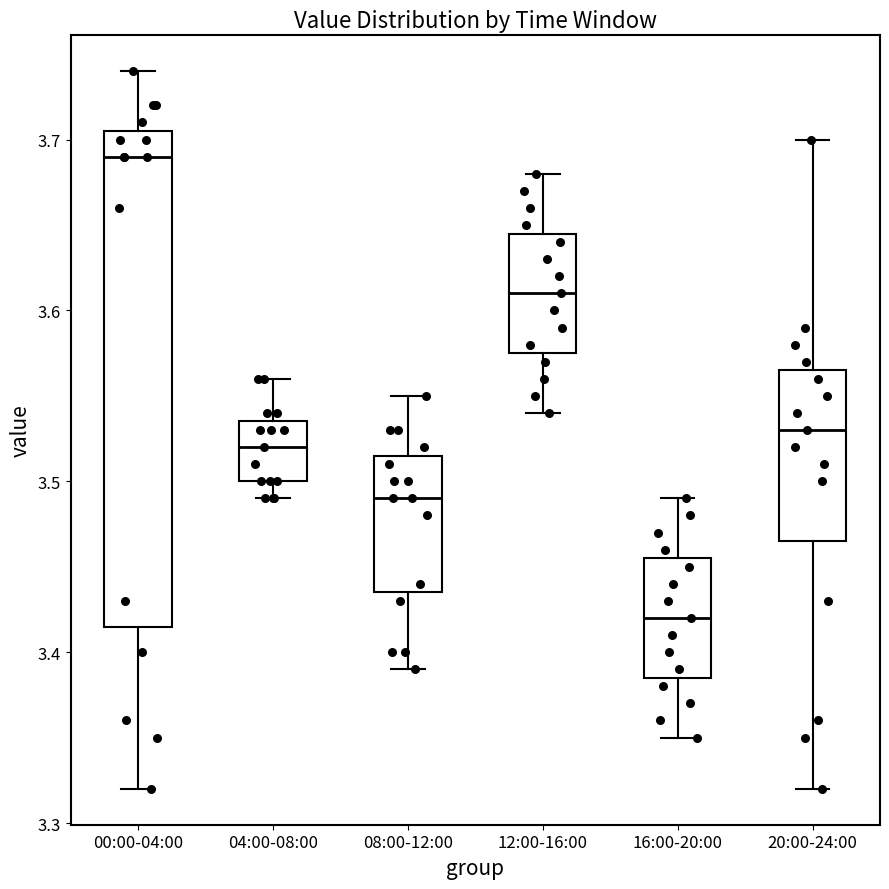

Which box's median line is the lowest?

16:00-20:00